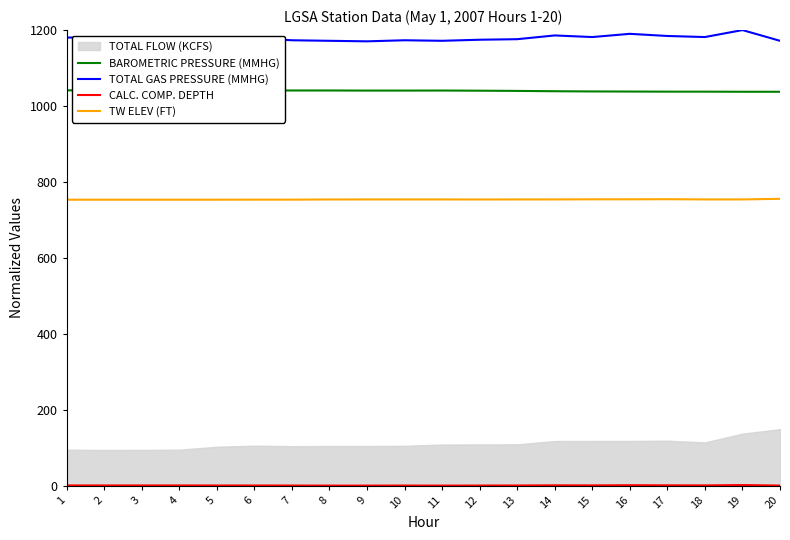

How many lines are shown in the chart?

4